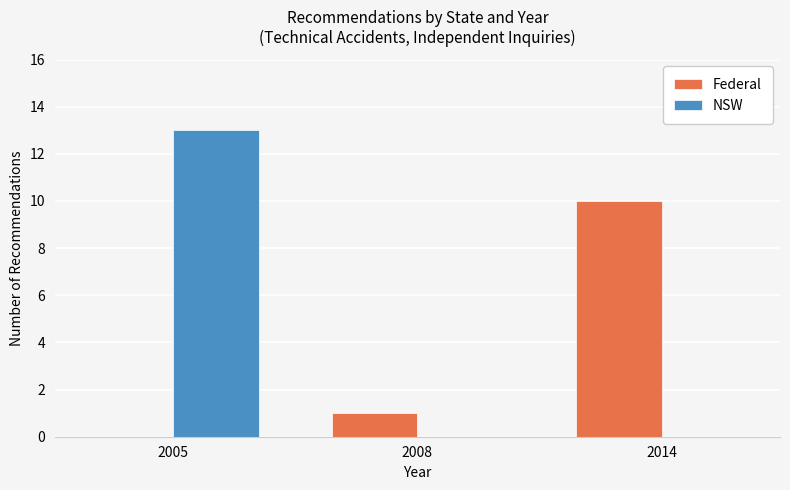

Is the value of NSW at 2008 greater than the value of Federal at 2014?

No